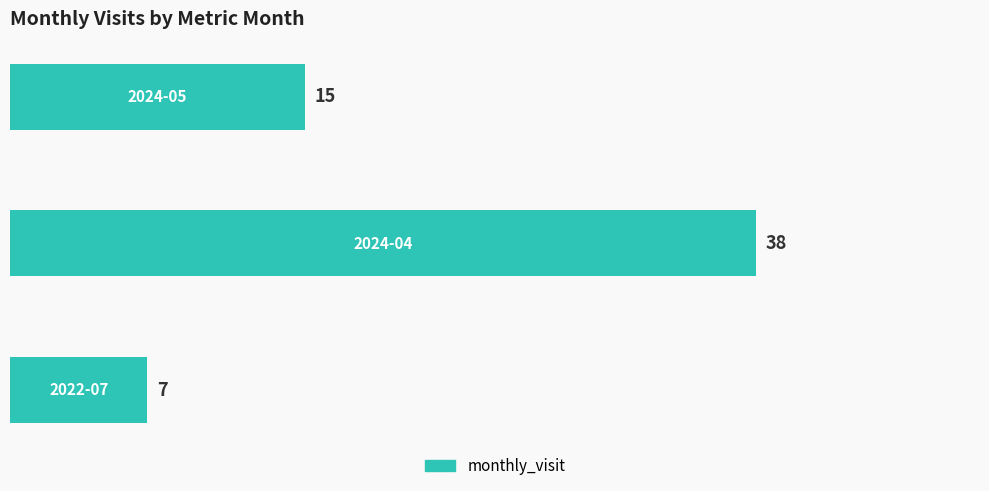

What is the average value?

20